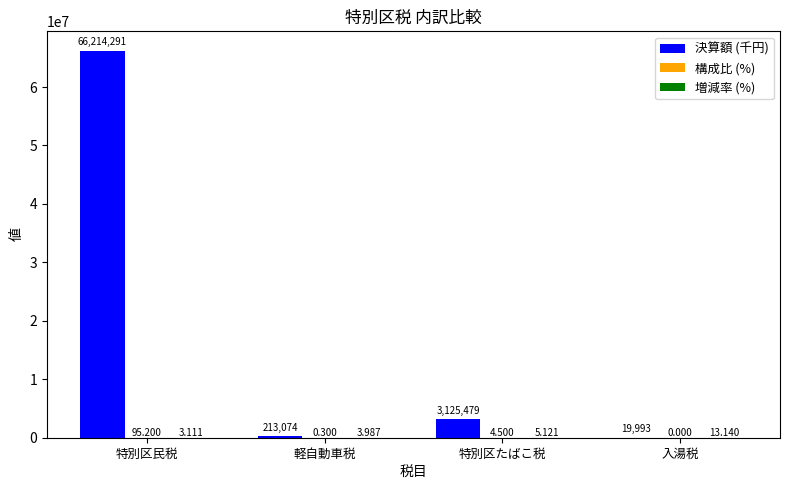

Which series has the largest total across all categories?

決算額 (千円)